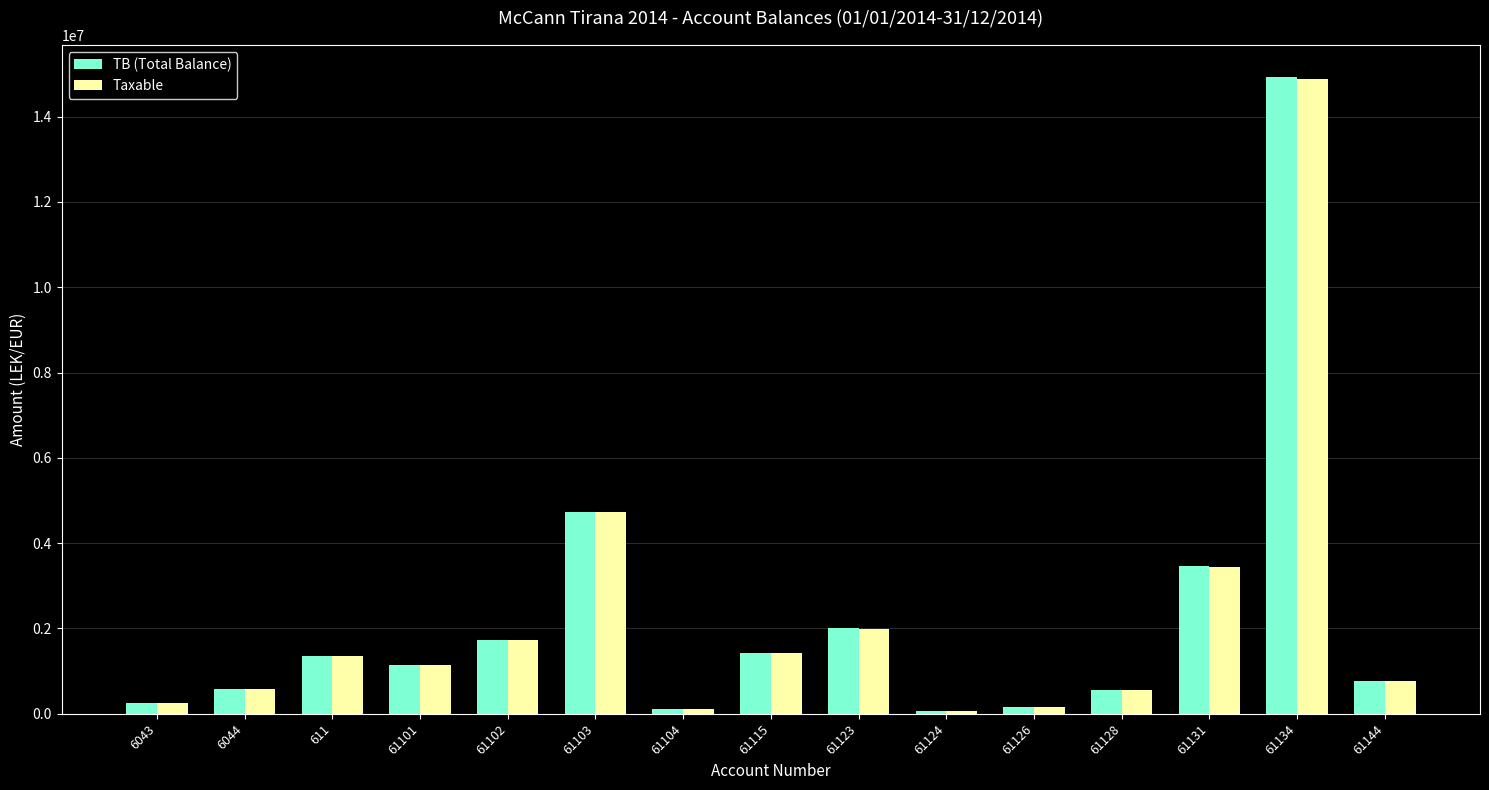

True or false: TB (Total Balance) has a value of 1149043.7 at 61101.

True